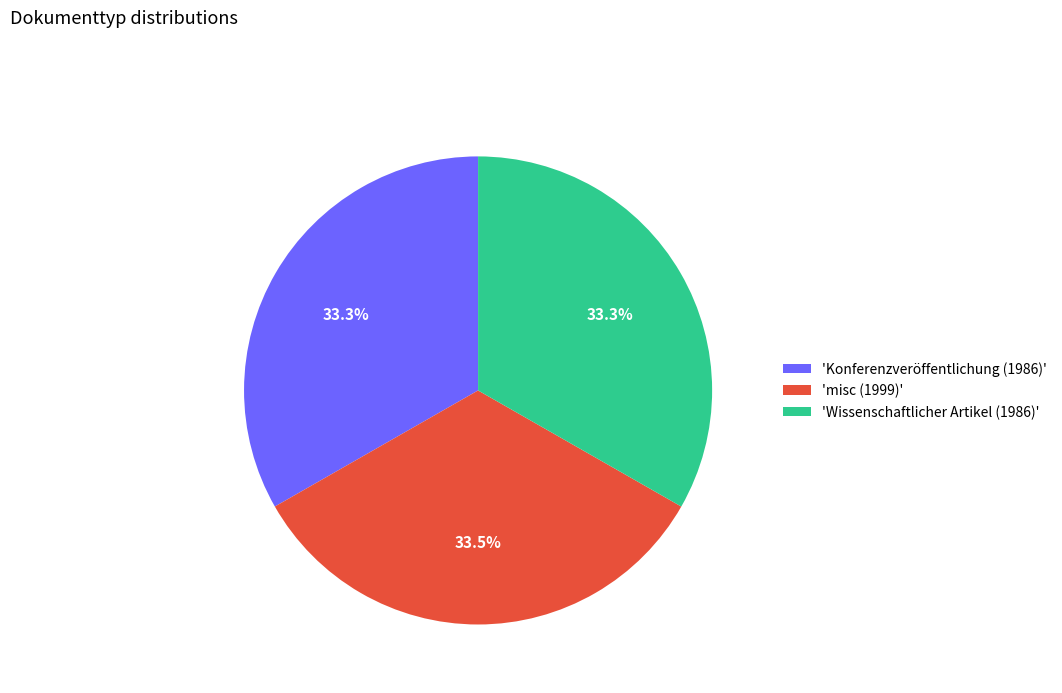

Is 'misc (1999)' the majority of the pie?

No